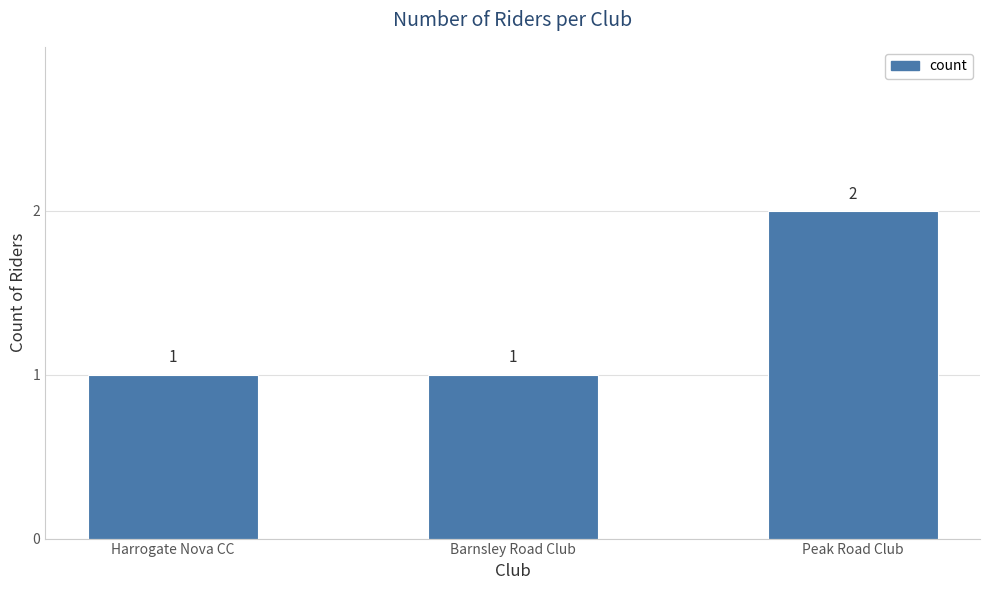

True or false: the data shows 2 at Peak Road Club.

True